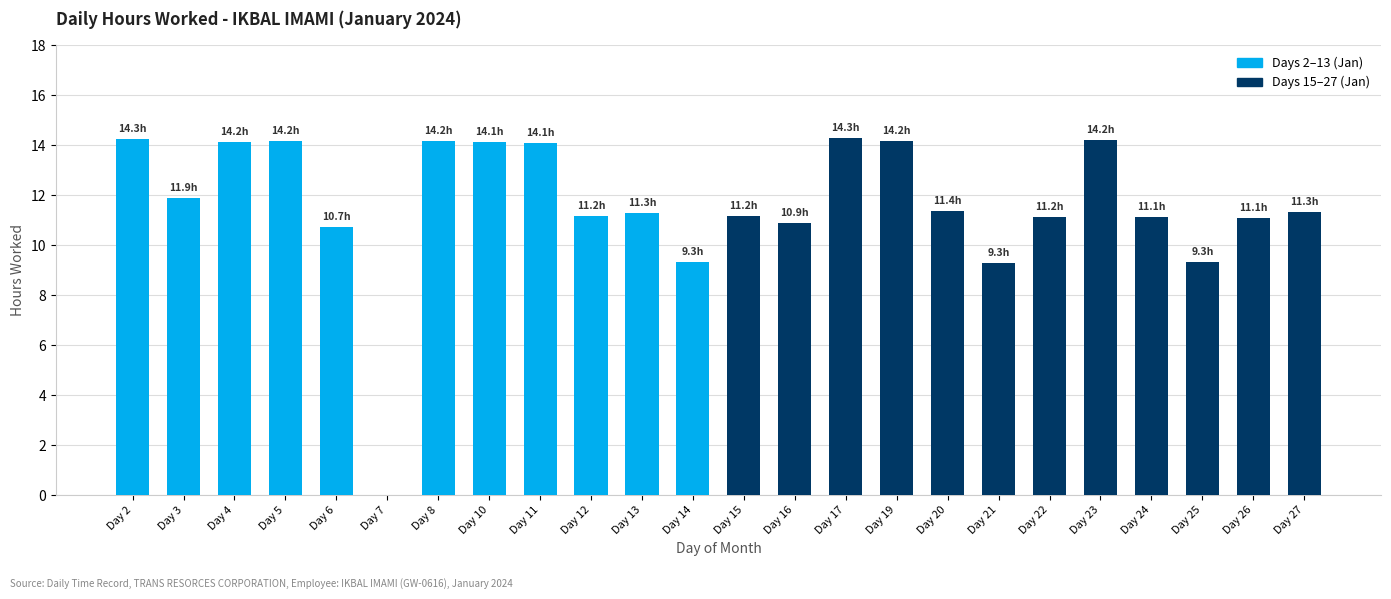

What is the difference between the values at Day 26 and Day 19?

3.1